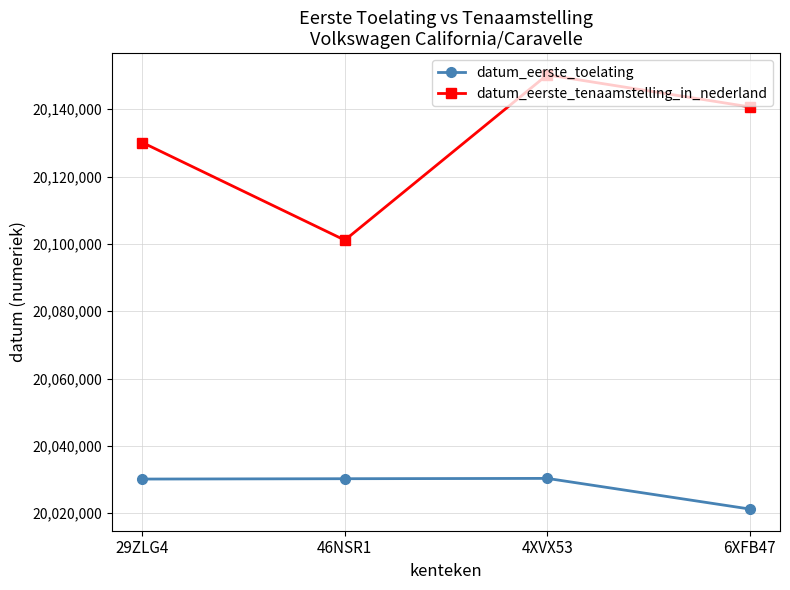

What is the total value across all series at 29ZLG4?

40160236